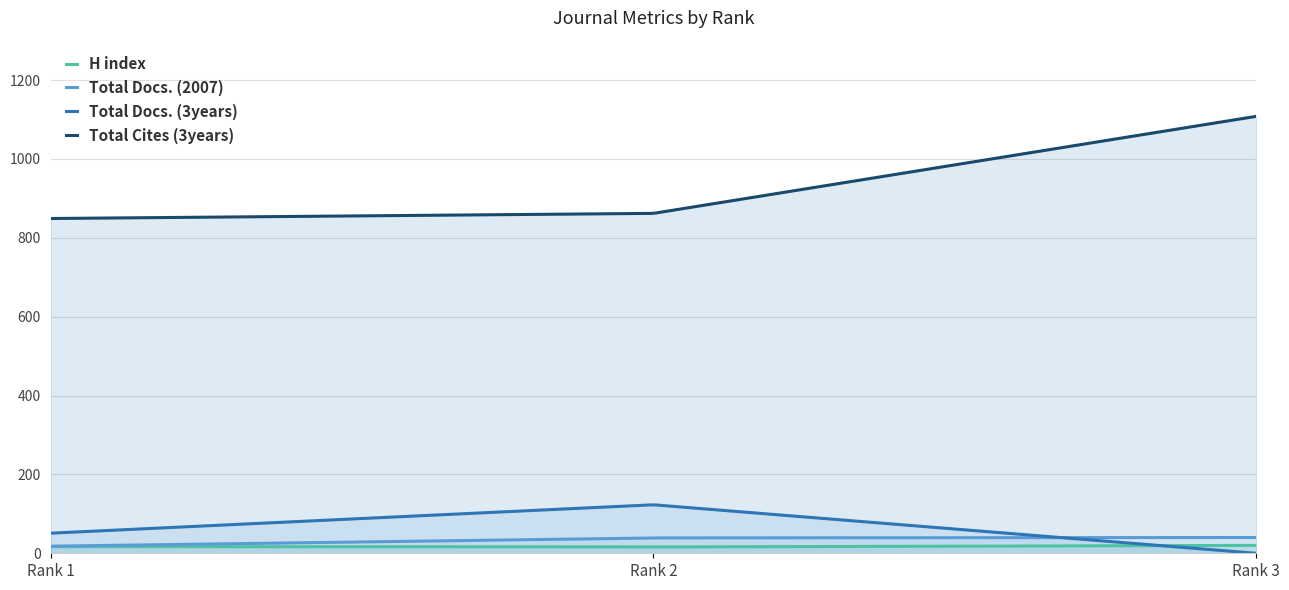

What is the difference between the maximum and minimum values in the Total Docs. (2007) series?

22.0